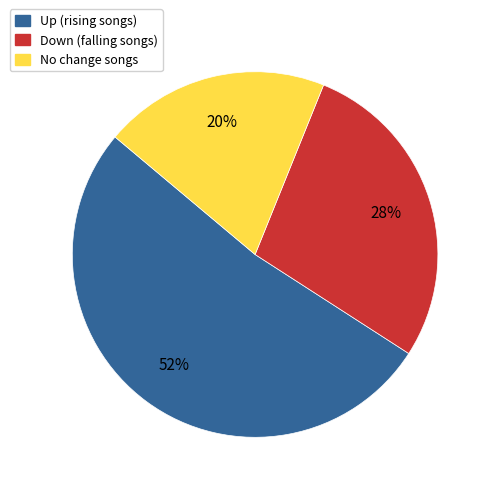

To the nearest percent, what is the difference between the largest and smallest slice percentages?

32%